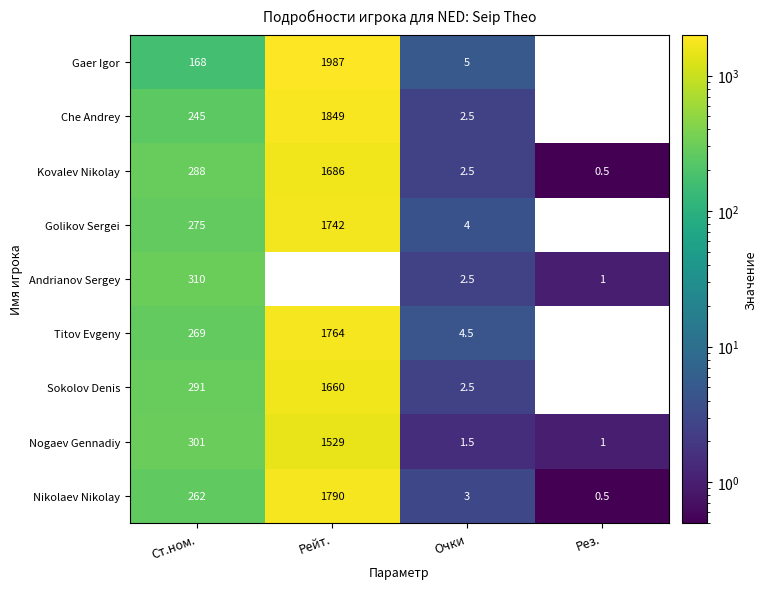

The value of Kovalev Nikolay at Очки is 4.3. True or false?

False